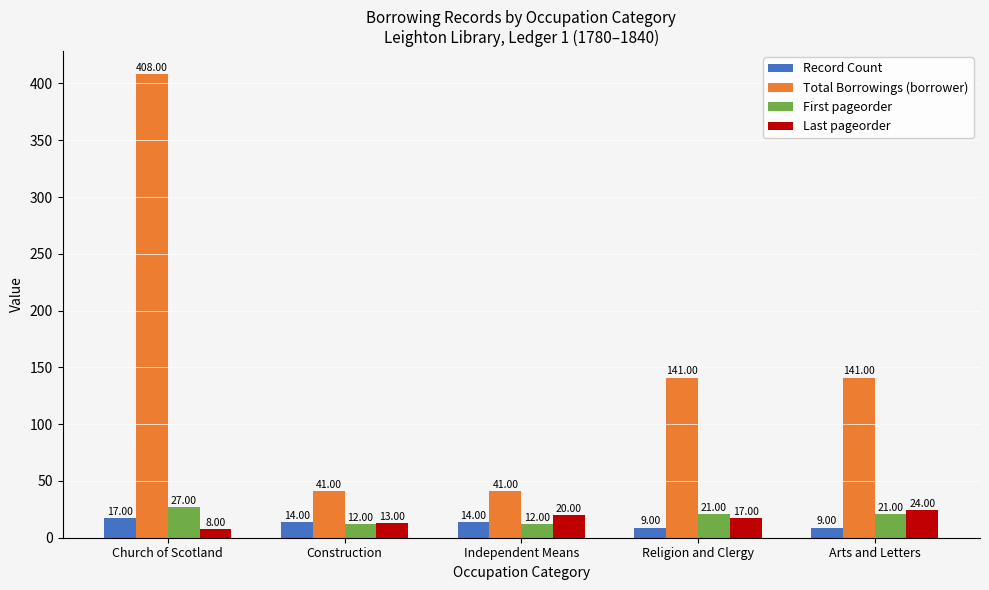

Does the chart contain stacked bars?

No